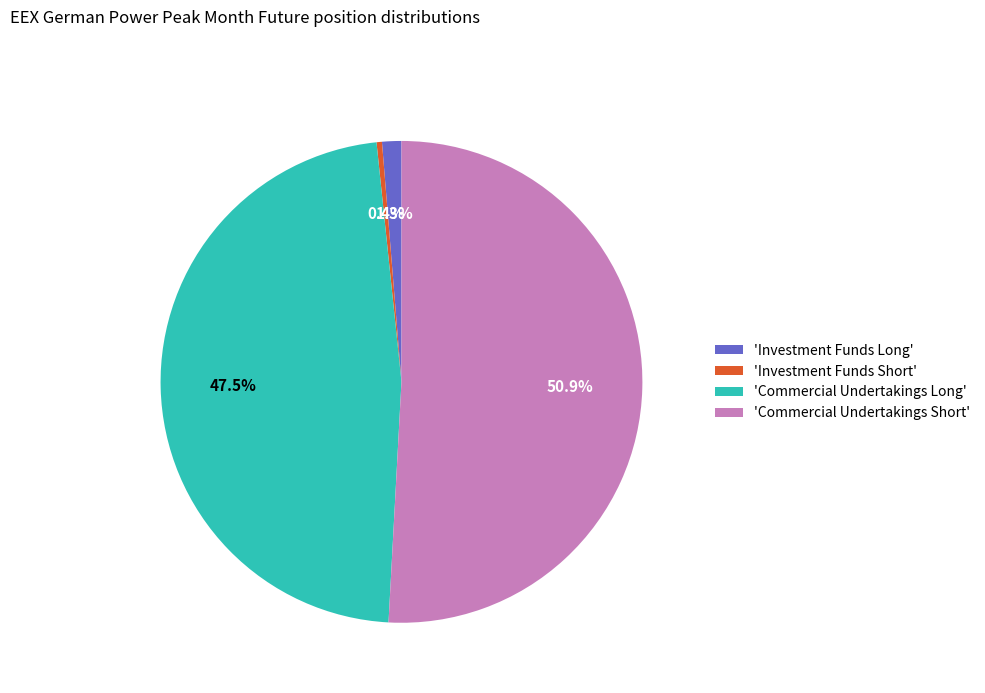

Which category has the smallest portion of the pie?

'Investment Funds Short'